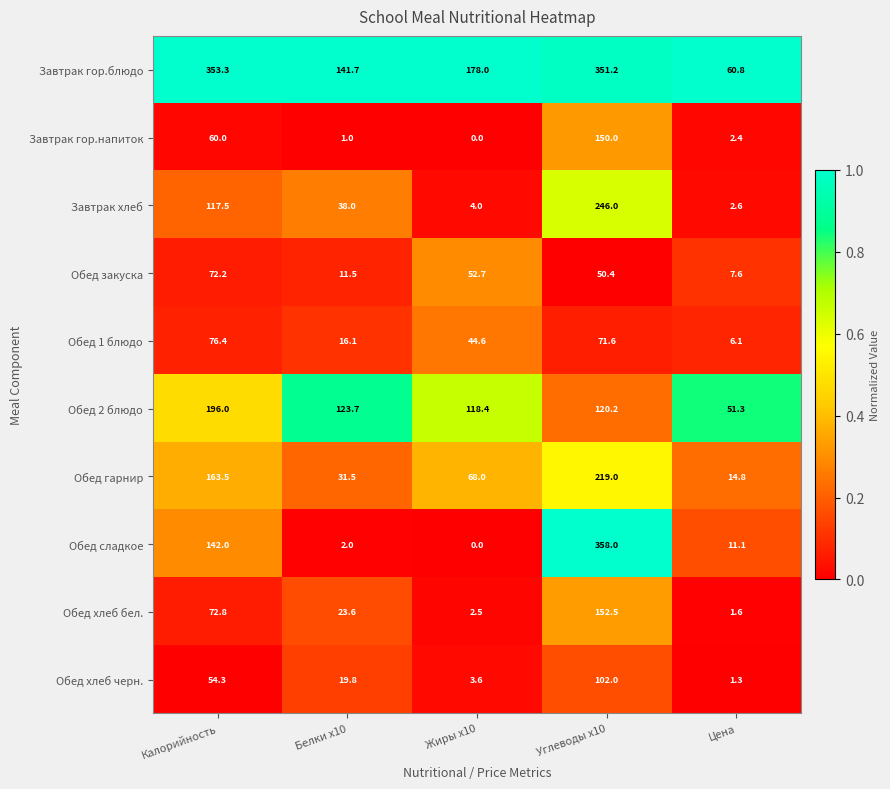

What is the difference between the highest and lowest values at Калорийность?

299.0